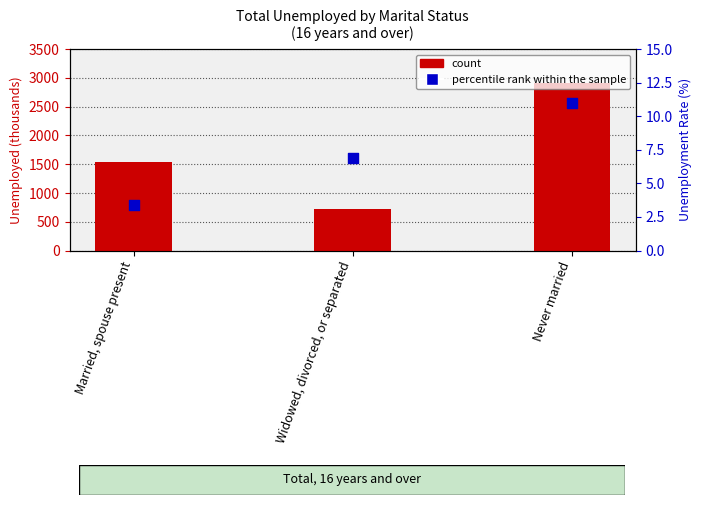

Which series contains the lowest Y value?

percentile rank within the sample